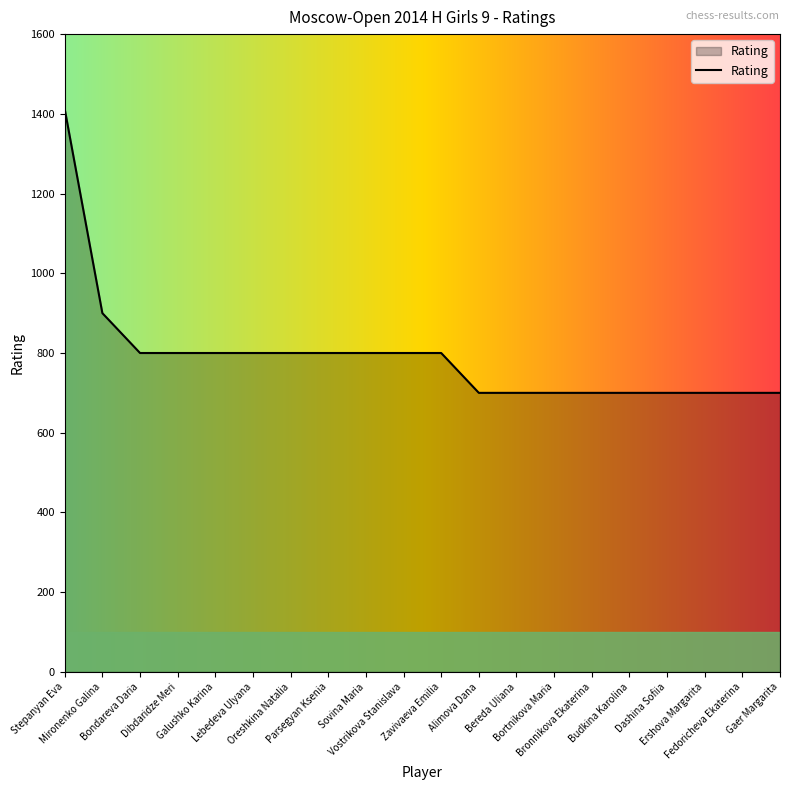

What is the difference between the maximum and minimum values?

712